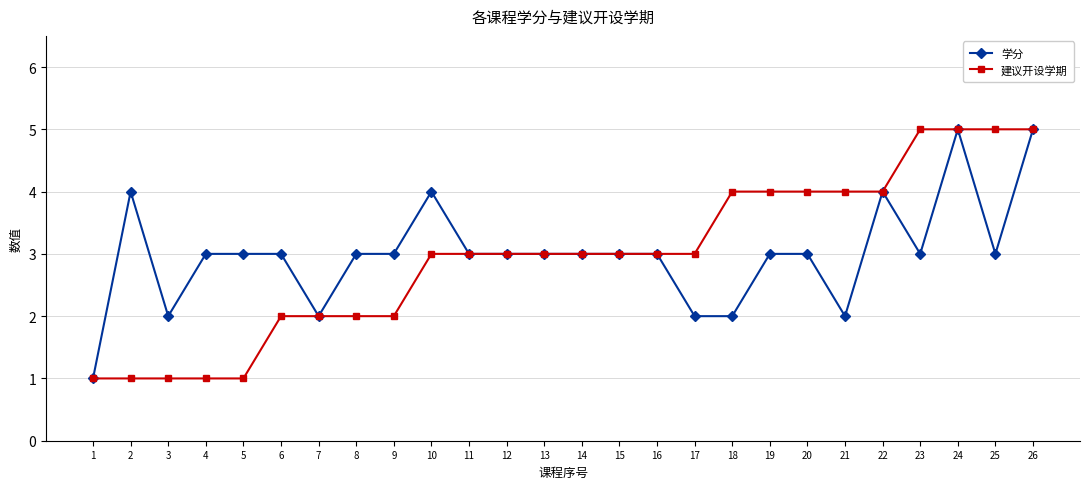

Read the 建议开设学期 value at 21.

4